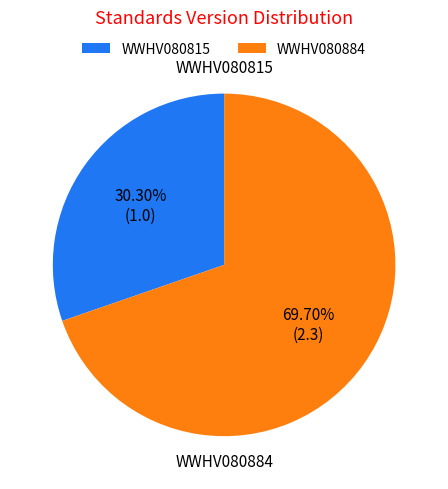

Between WWHV080884 and WWHV080815, which is larger?

WWHV080884